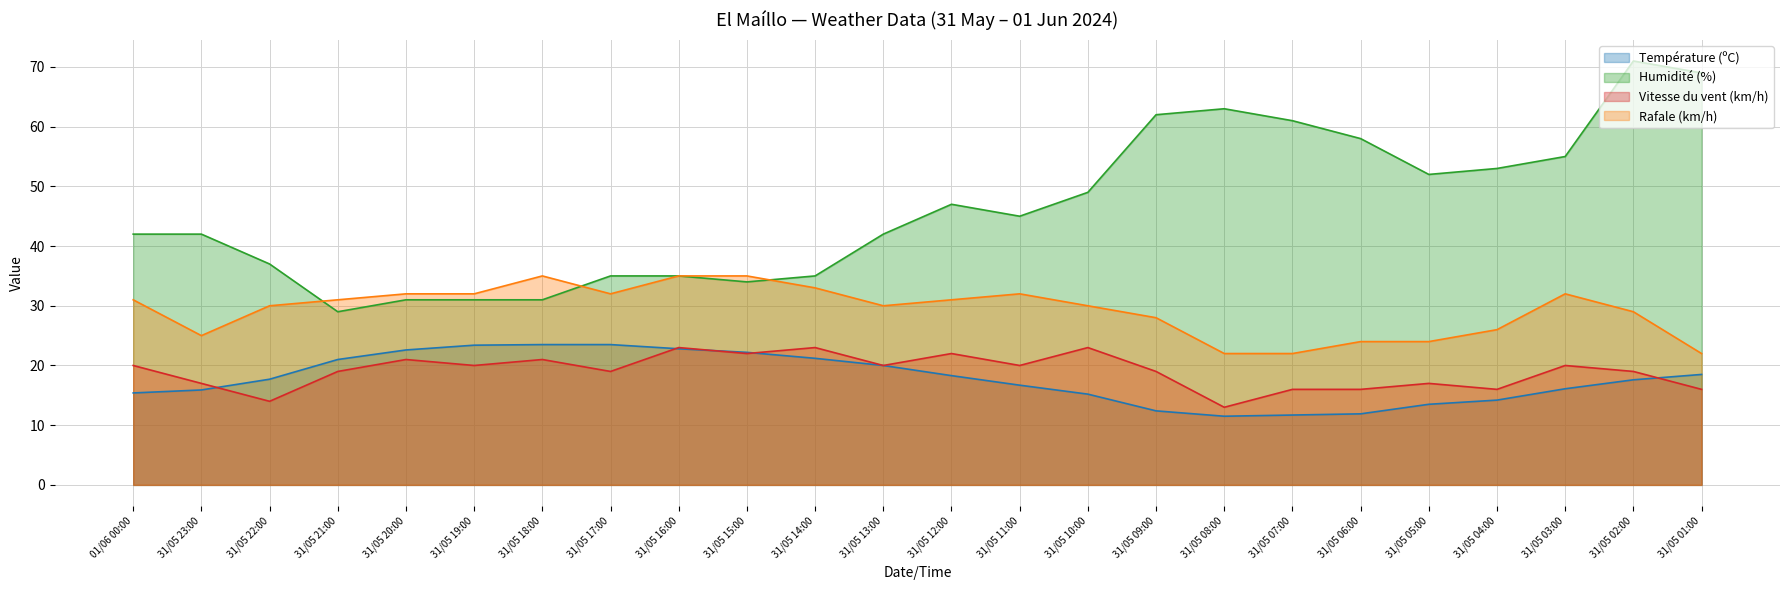

The value of Humidité (%) at 31/05 08:00 is 63.0. True or false?

True